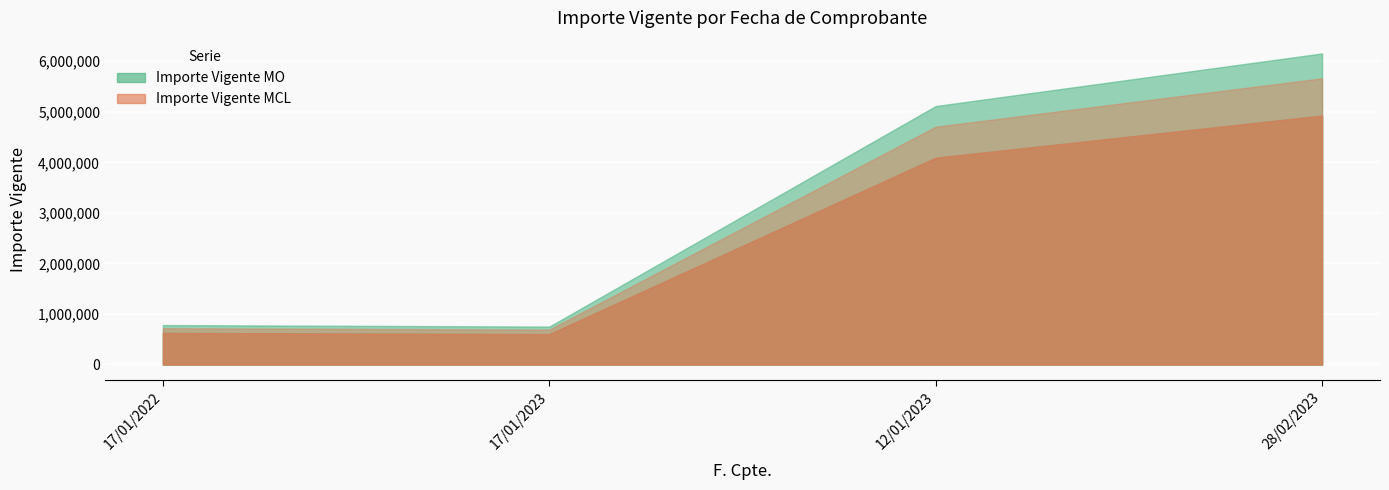

What is the average value of the Importe Vigente MO series?

2559681.2